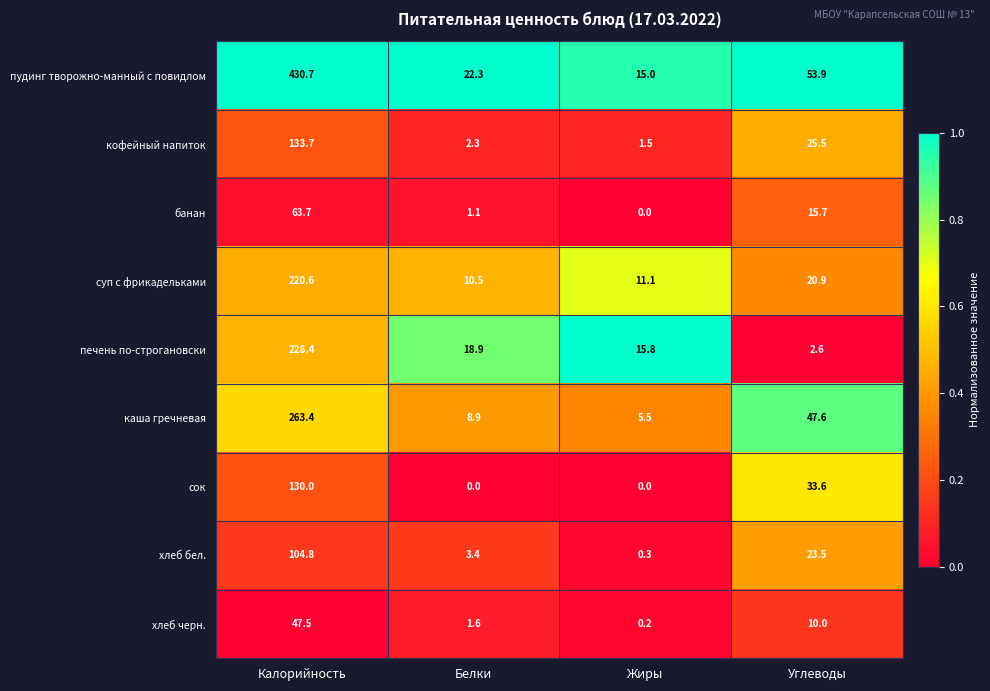

The хлеб черн. series shows 47.5 at Калорийность. True or false?

True